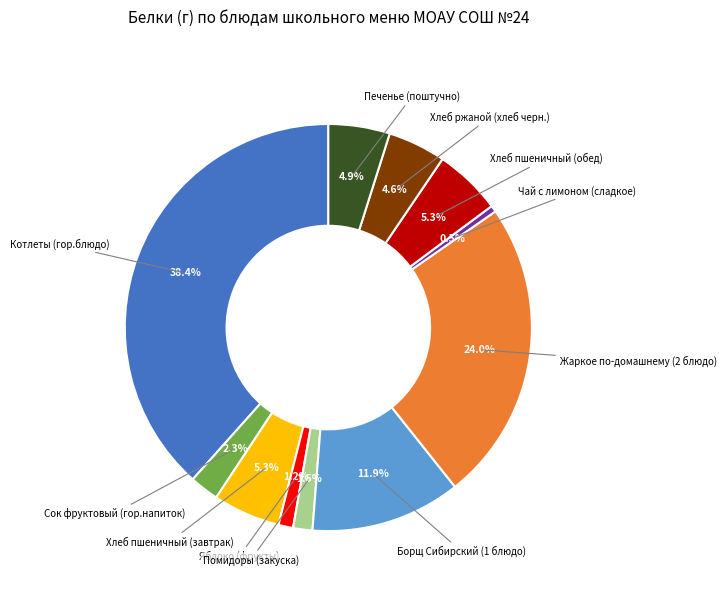

Is there any slice that represents more than half of the pie?

No